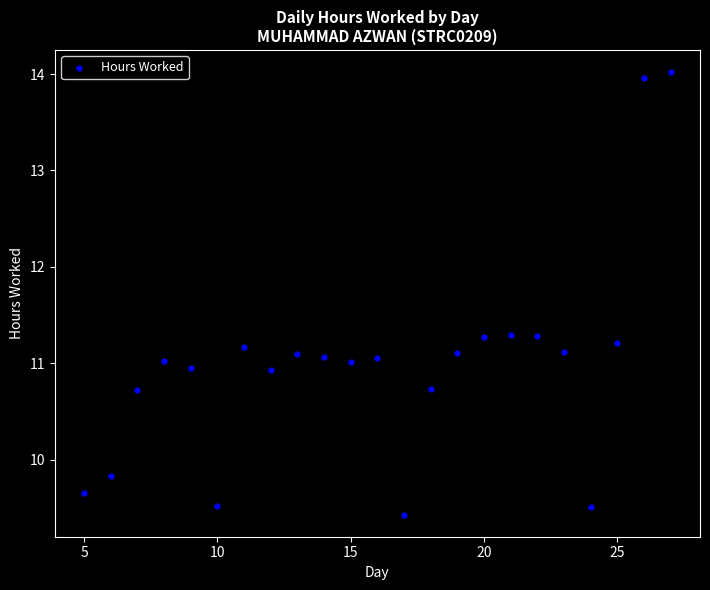

What is the range of Y values (max minus min)?

4.6